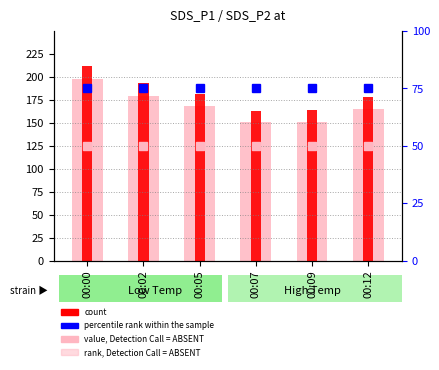

Are the bars horizontal?

No